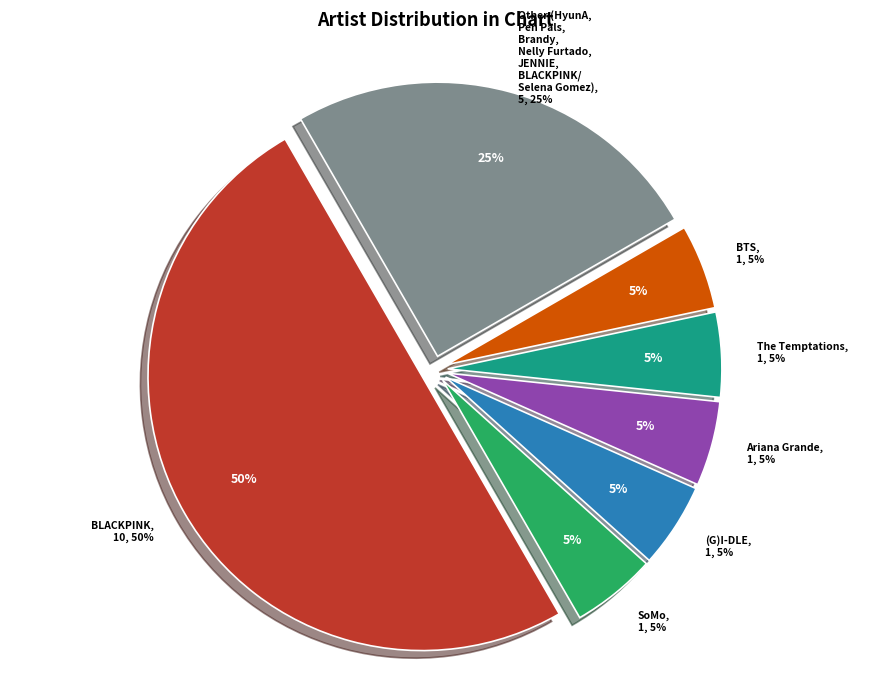

To the nearest percent, what portion does (G)I-DLE represent?

5%